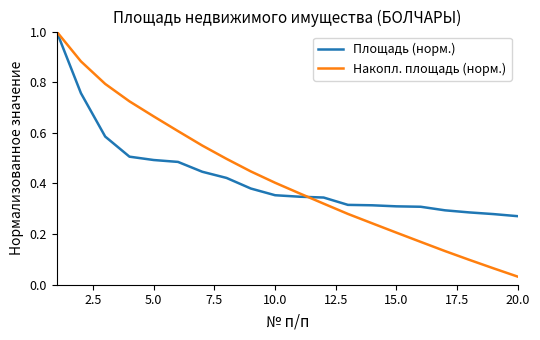

What is the maximum value shown in the chart?

1.0